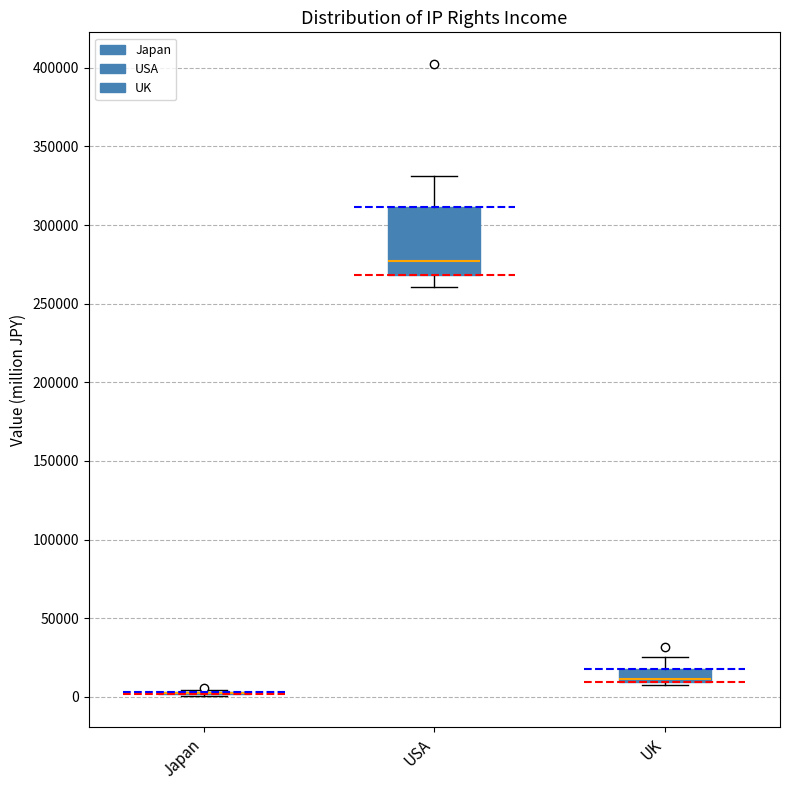

Reading left to right, read every box against the y-axis: the position of its median line, the range the box covers, and the ends of its whiskers. The values are not printed on the chart, so give them approximately, as read against the axis.

Japan: box collapsed to a line at 0, whiskers 0 to 5000
USA: median 275000, box 270000 to 310000, whiskers 260000 to 330000
UK: median 10000 (just above the box's lower edge), box 10000 to 20000, whiskers 10000 (just below the box's lower edge) to 25000